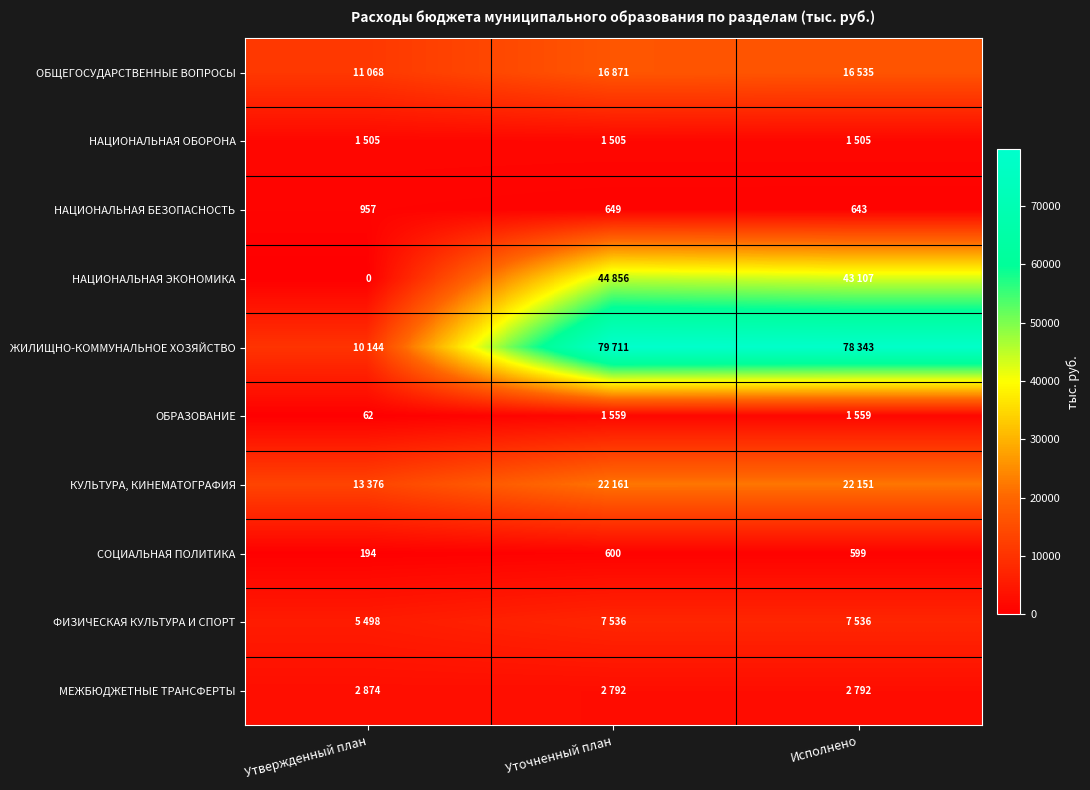

Which series has the largest total across all categories?

ЖИЛИЩНО-КОММУНАЛЬНОЕ ХОЗЯЙСТВО